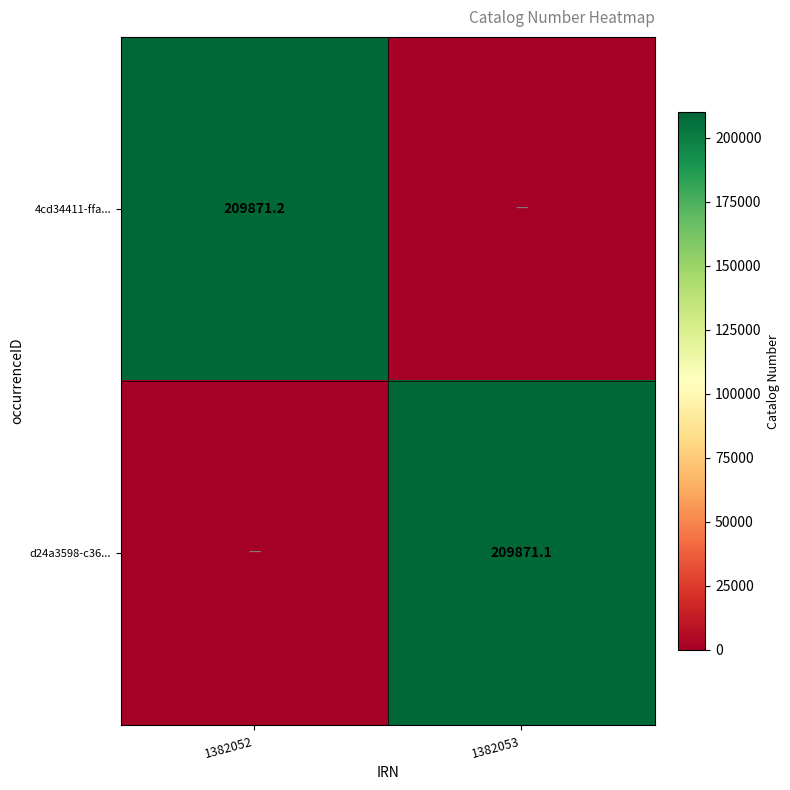

True or false: d24a3598-c36... has a value of 209871.1 at 1382053.

True